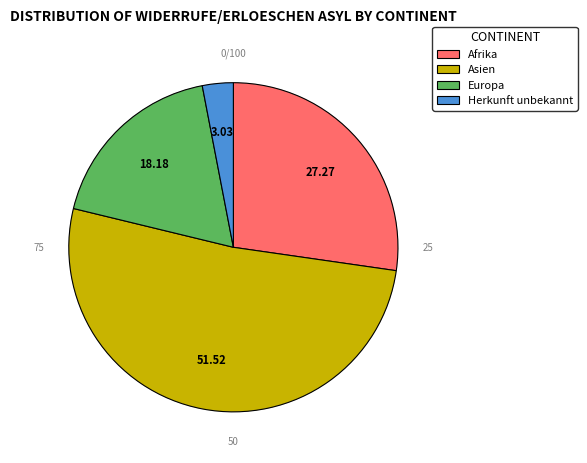

Count the number of slices in the pie.

4